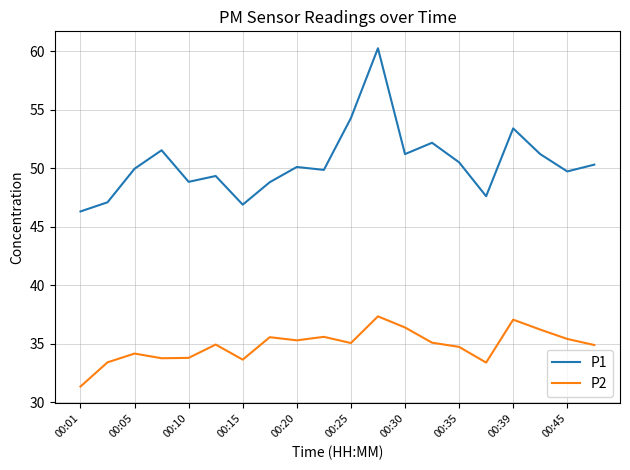

True or false: P2 and P1 intersect in this chart.

False